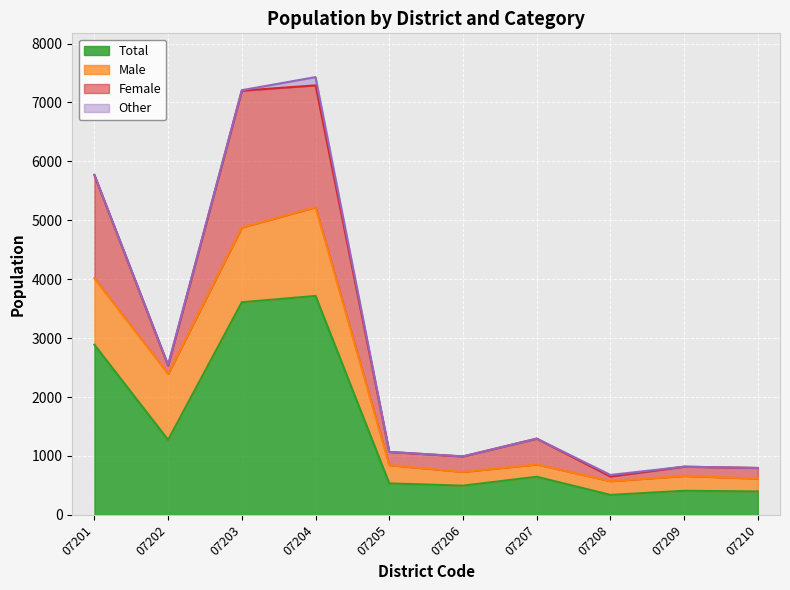

True or false: Other and Female intersect in this chart.

False